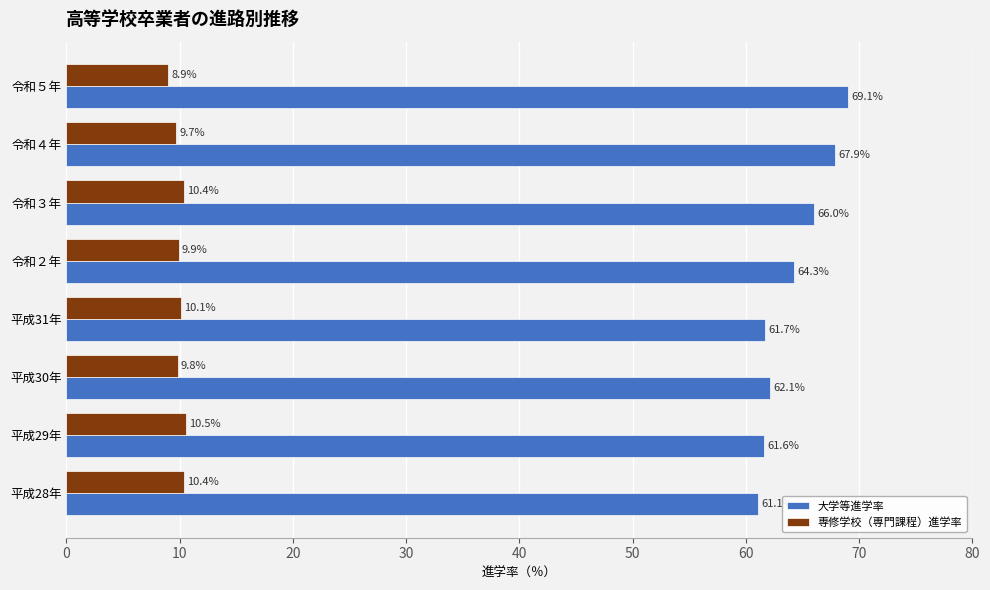

How many data points does each series have?

8